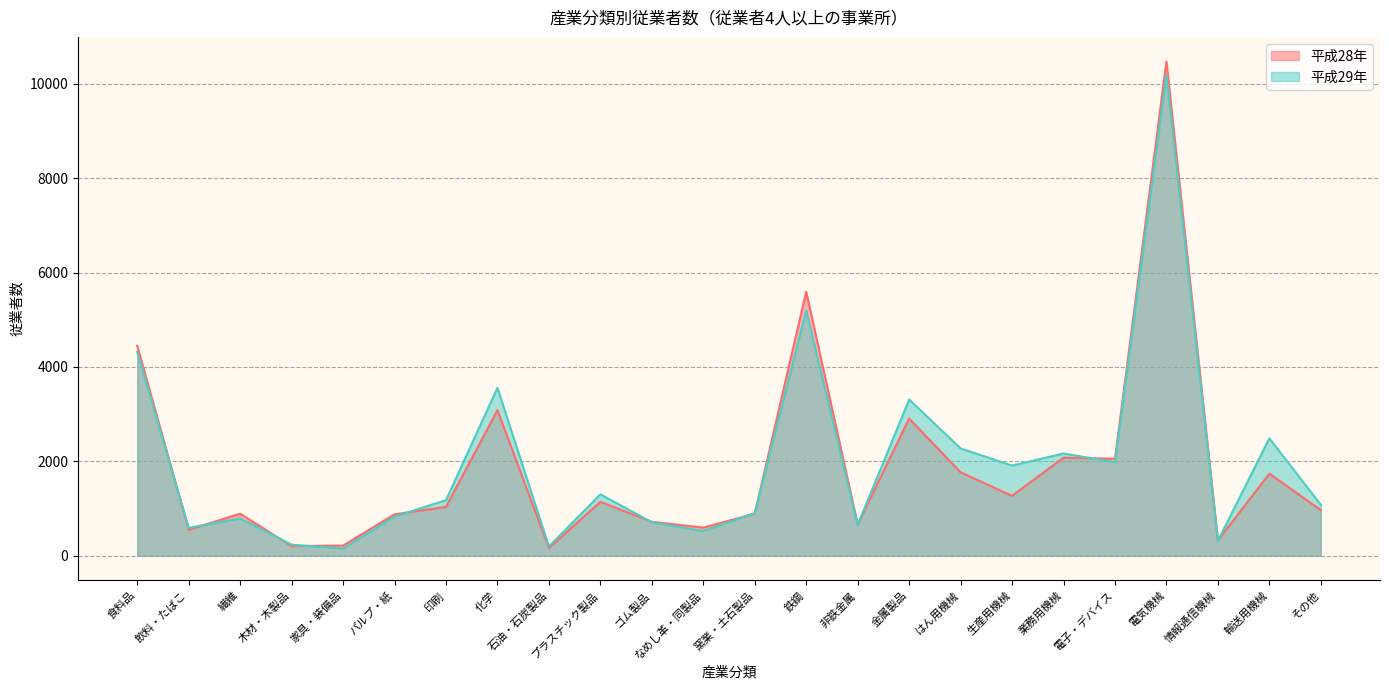

What is the sum of the 平成29年 values at 鉄鋼 and 食料品?

9517